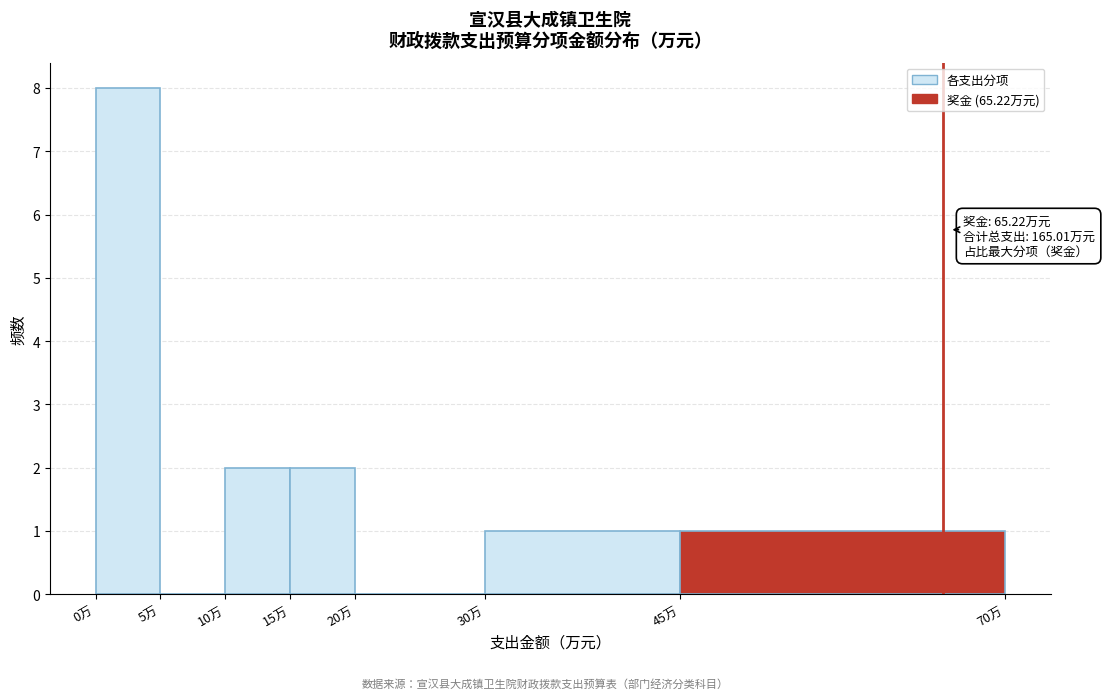

Which range on the x-axis has the tallest bar?

0 to 5